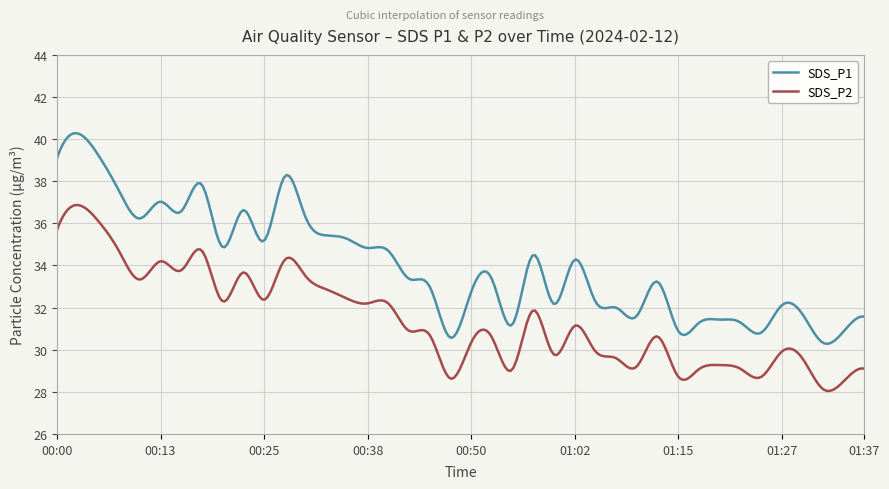

What is the lowest value of the SDS_P1 series?

30.3